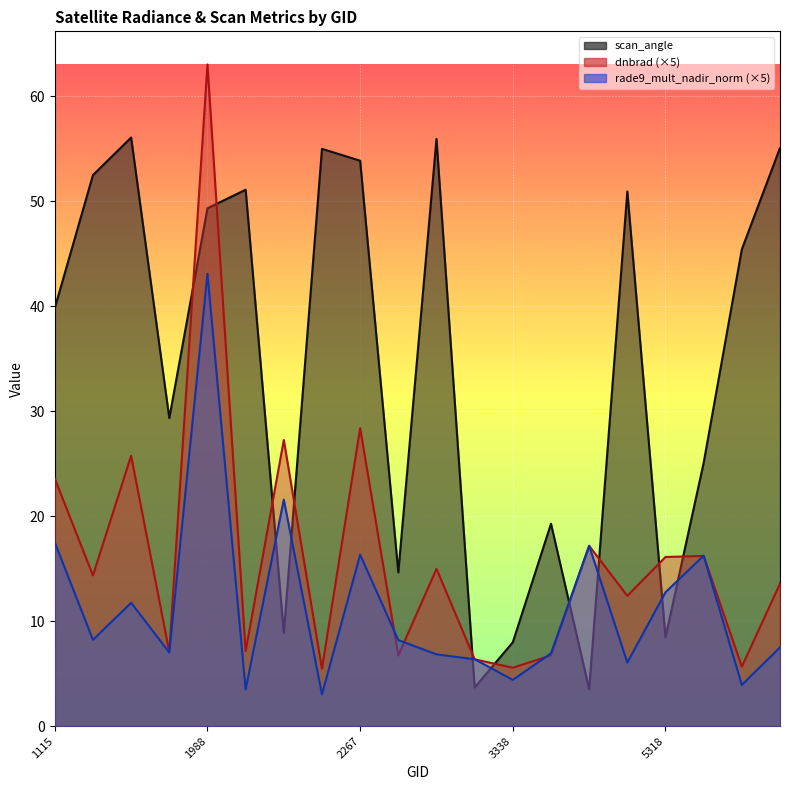

Rank the series by their maximum value, from highest to lowest.

dnbrad, scan_angle, rade9_mult_nadir_norm